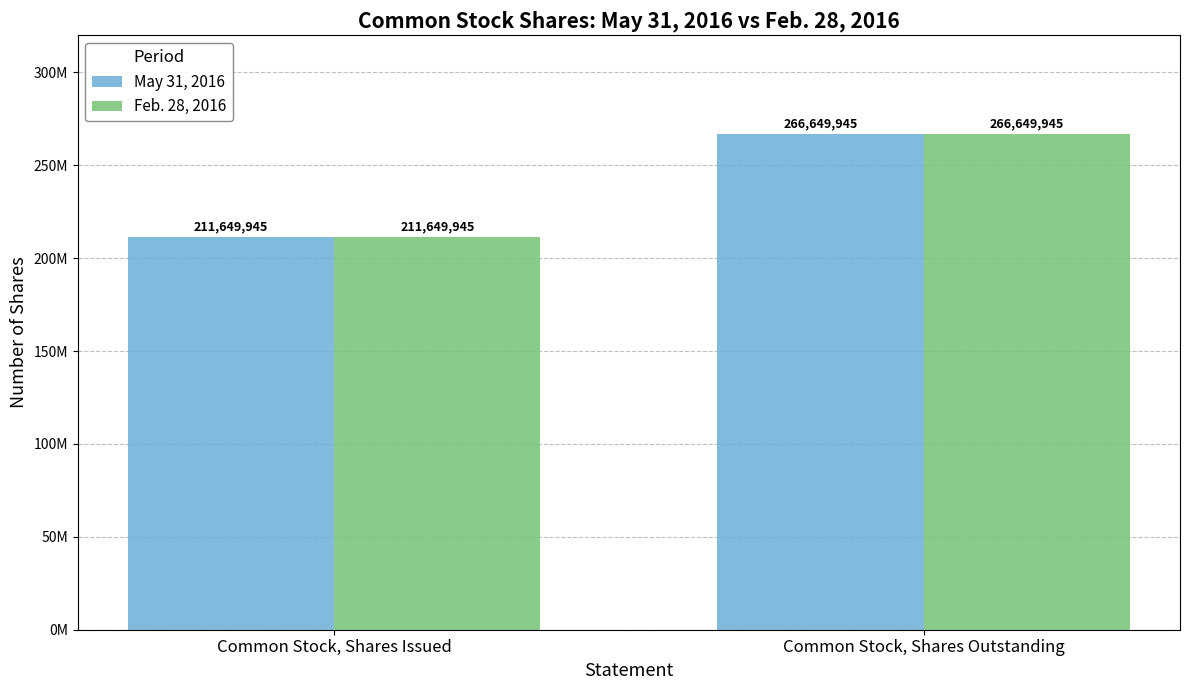

What are all the series names shown in the legend?

May 31, 2016, Feb. 28, 2016